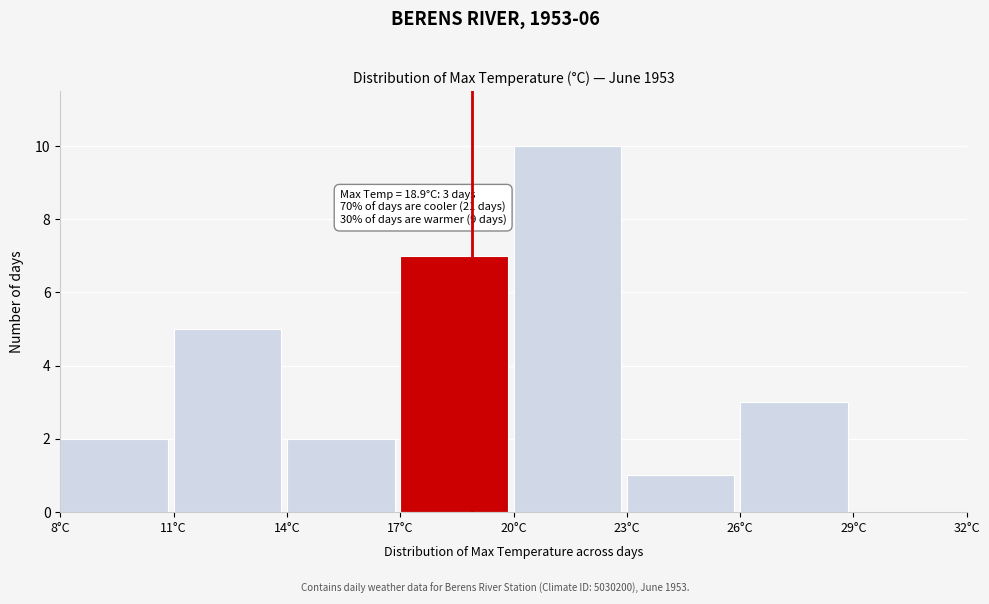

Over which range of the x-axis is the bar tallest?

20 to 23